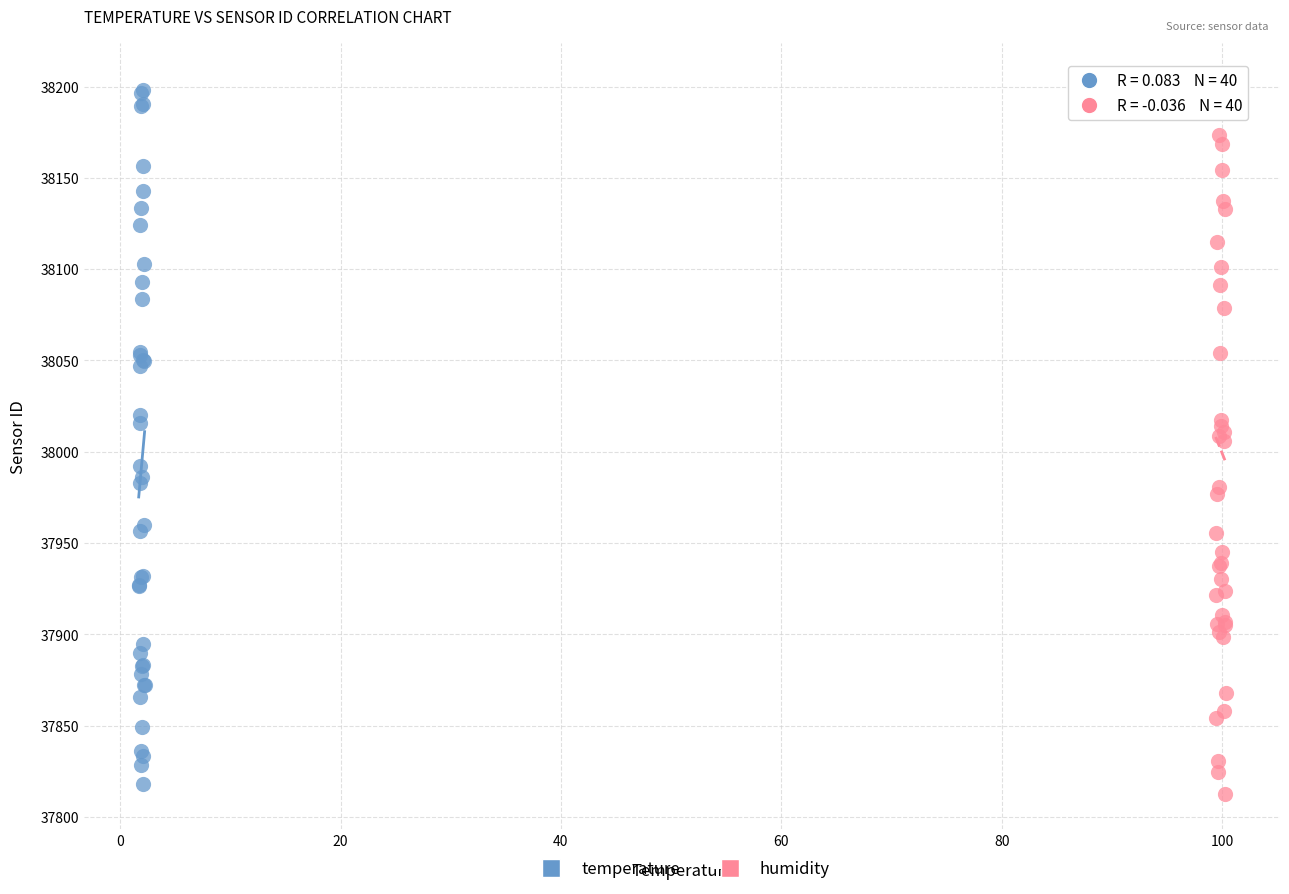

Which series reaches the minimum Y coordinate?

humidity